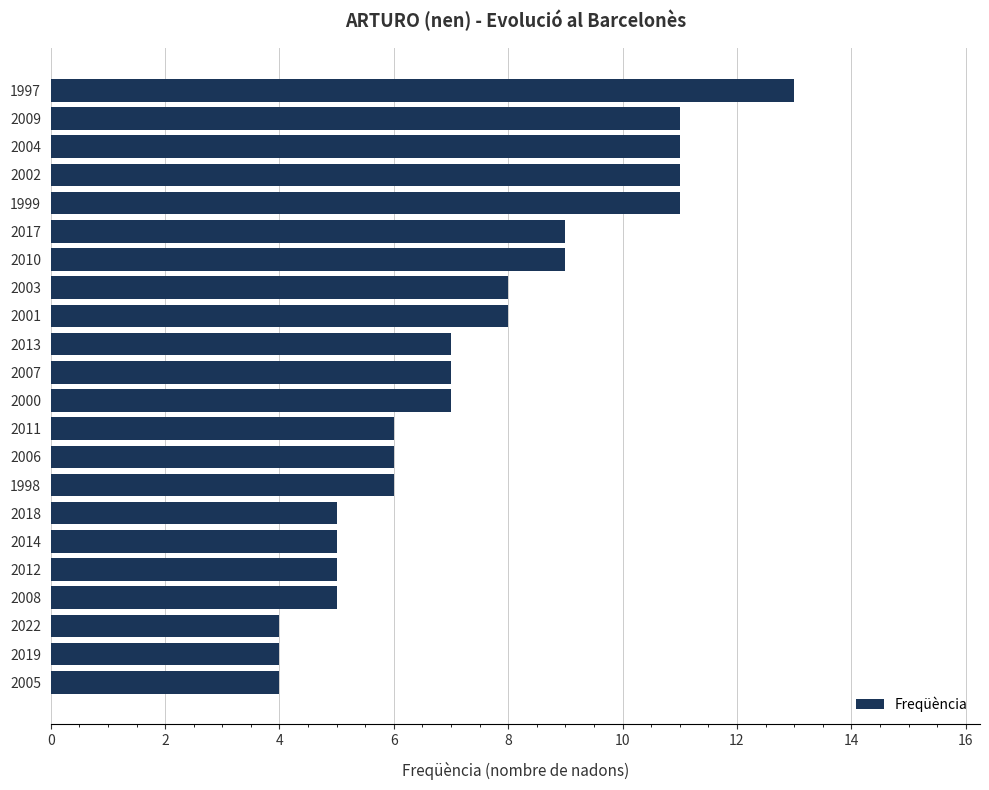

Is it true that the value at 2003 is 14?

False